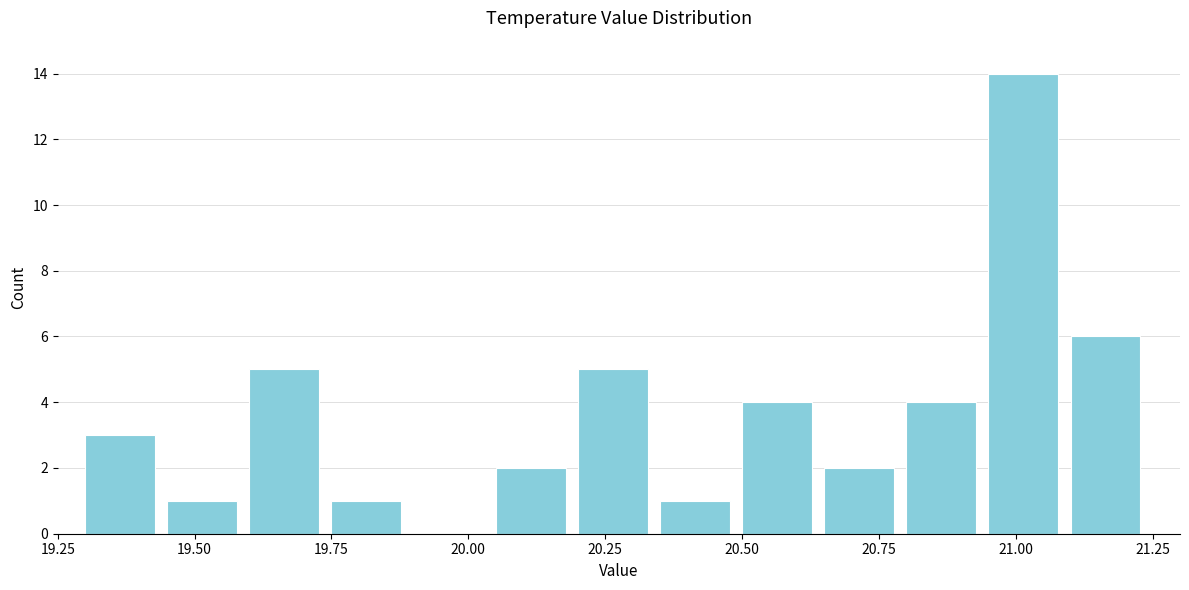

Around what value on the x-axis is the tallest bar? Give the approximate position of its centre, as read against the axis.

21.00